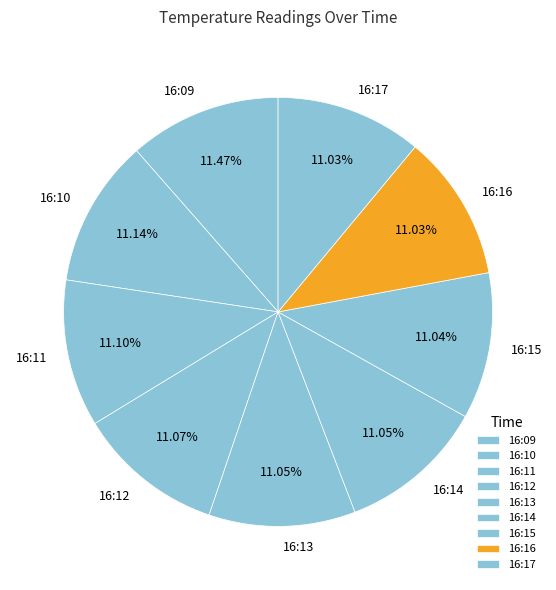

How many segments does this pie chart have?

9